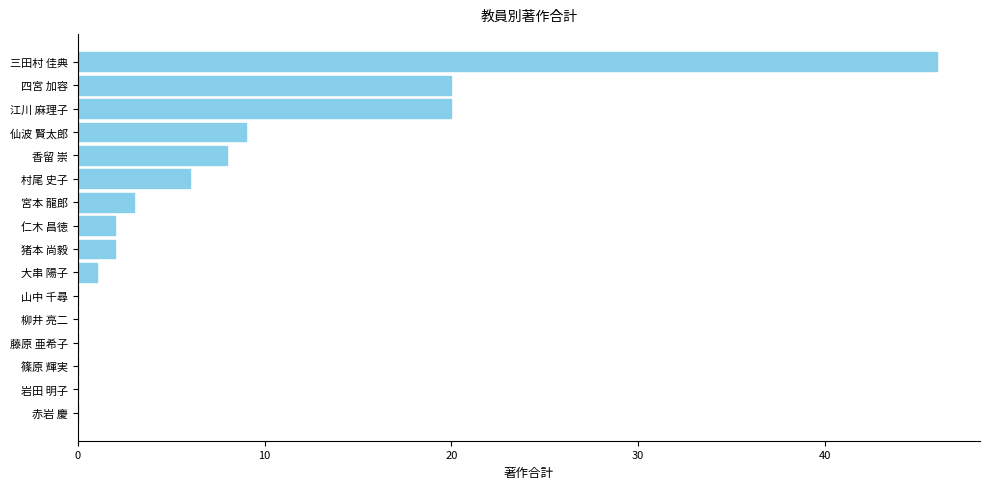

How many distinct data groups are displayed?

1